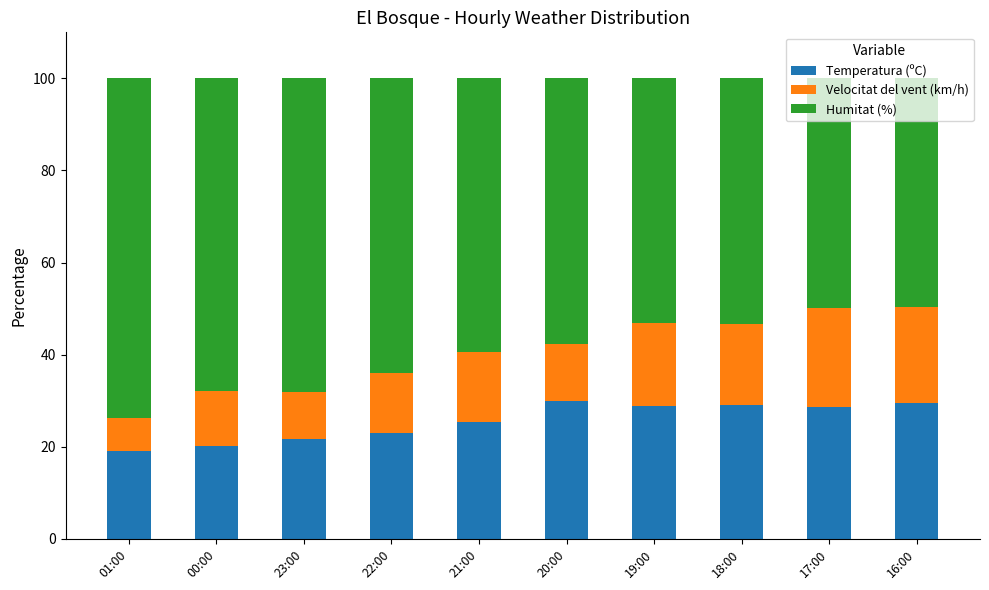

What is the average value of the Temperatura (ºC) series?

25.5